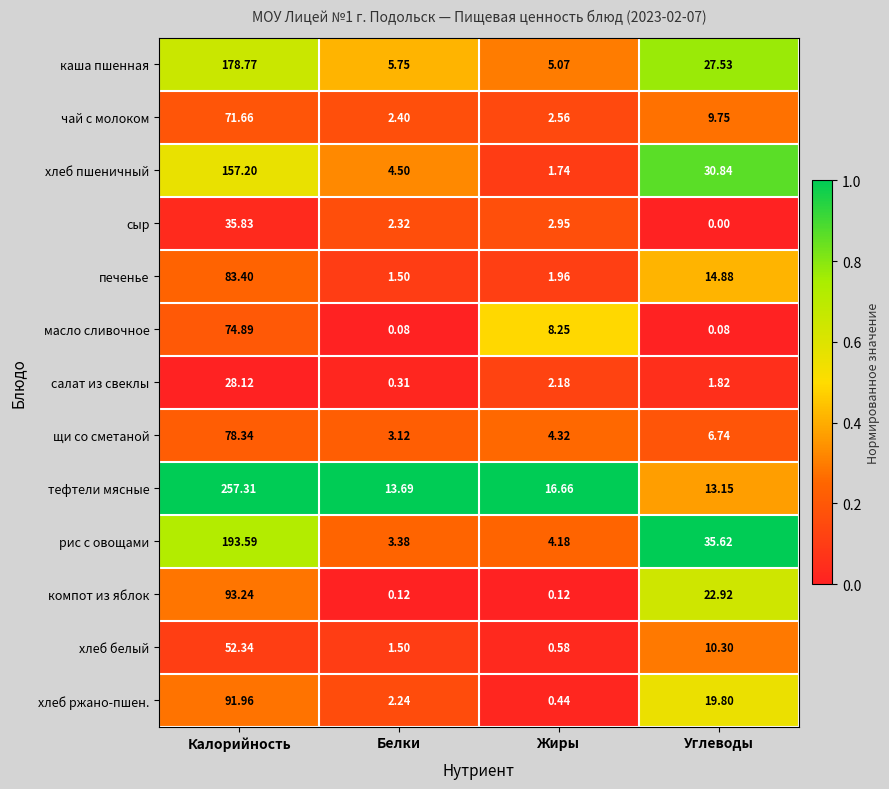

At which category does the chart reach its peak across all series?

Калорийность